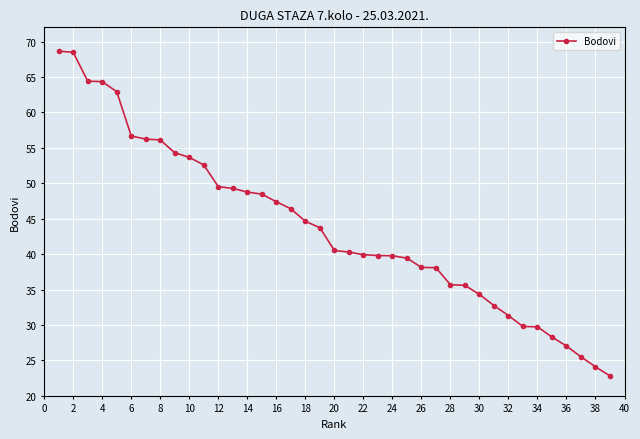

What is the maximum value shown in the chart?

68.6